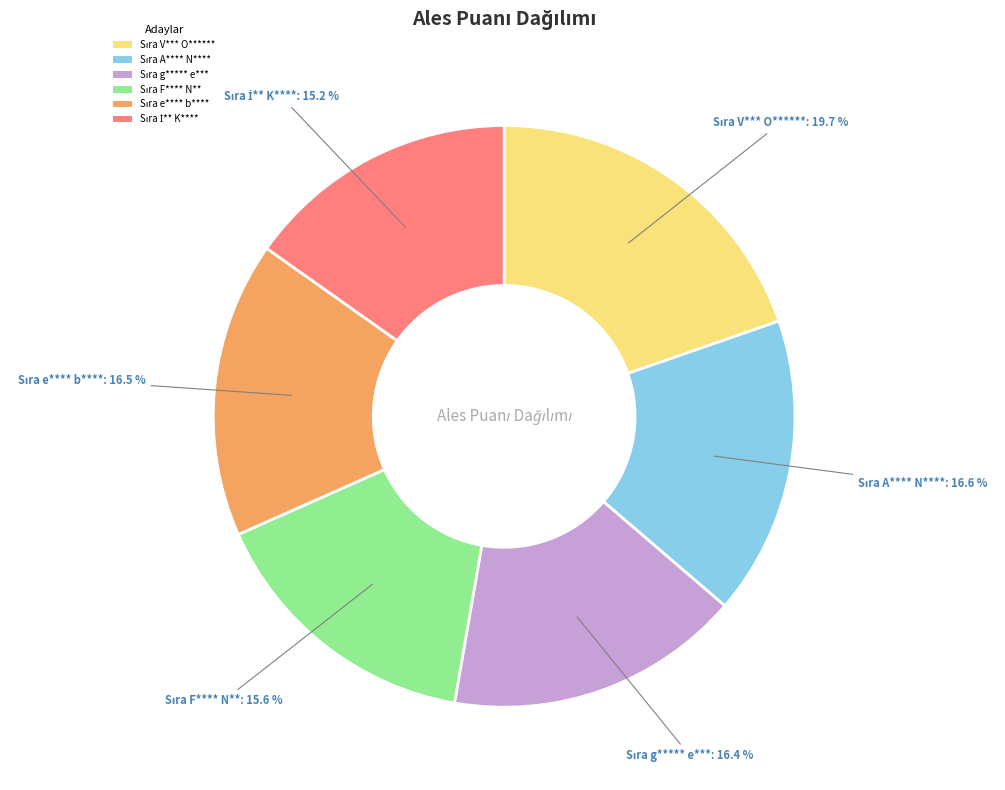

To the nearest percent, what is the average slice percentage?

17%